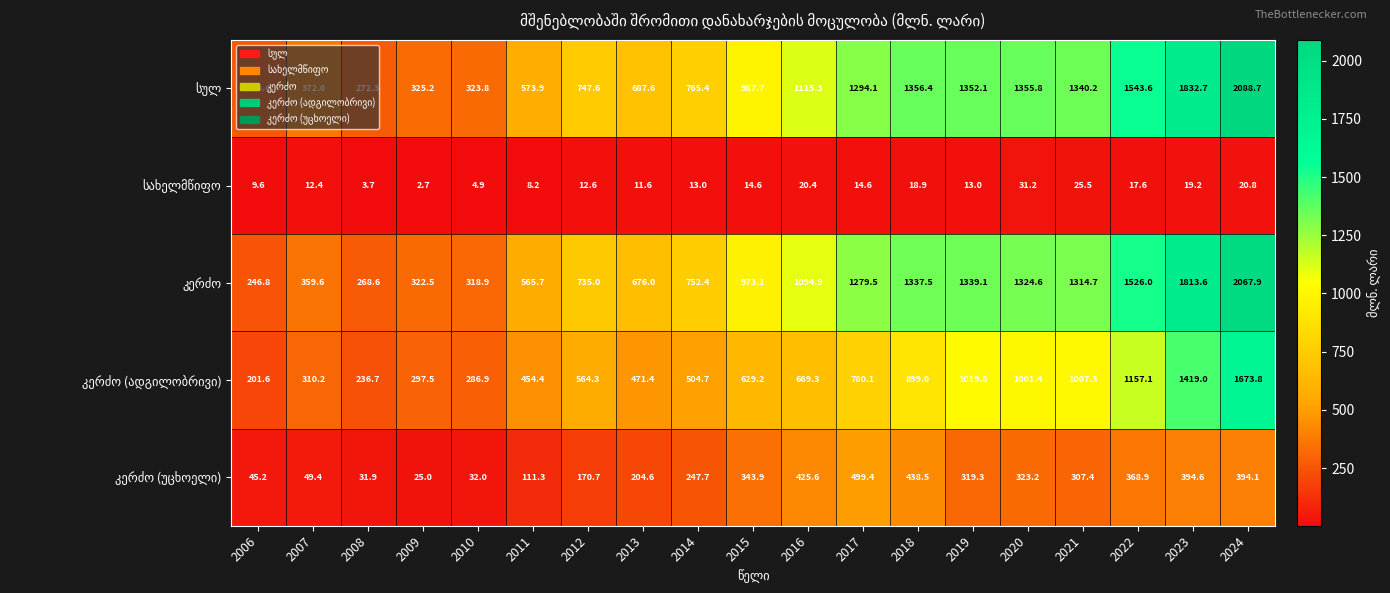

How many series are shown in this chart?

5